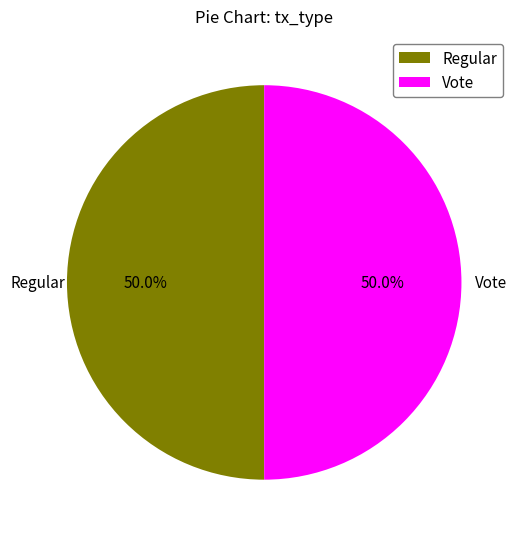

How many segments does this pie chart have?

2